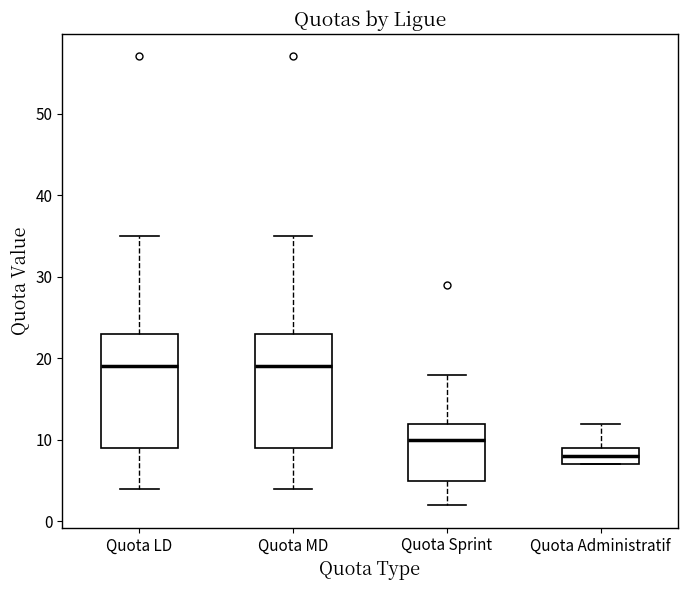

Where does the upper whisker of the box for Quota Sprint end on the y-axis? The values are not printed on the chart, so give them approximately, as read against the axis.

18